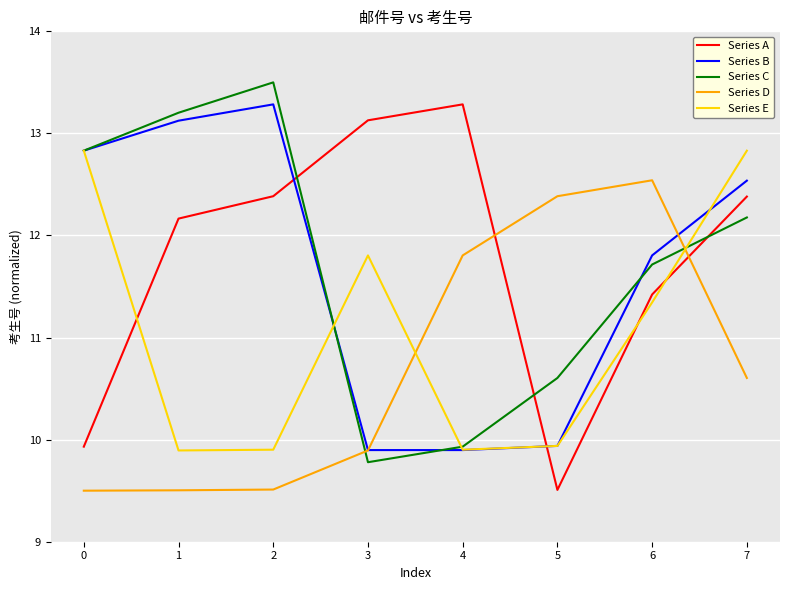

Which series changed the most between 4 and 7?

Series E